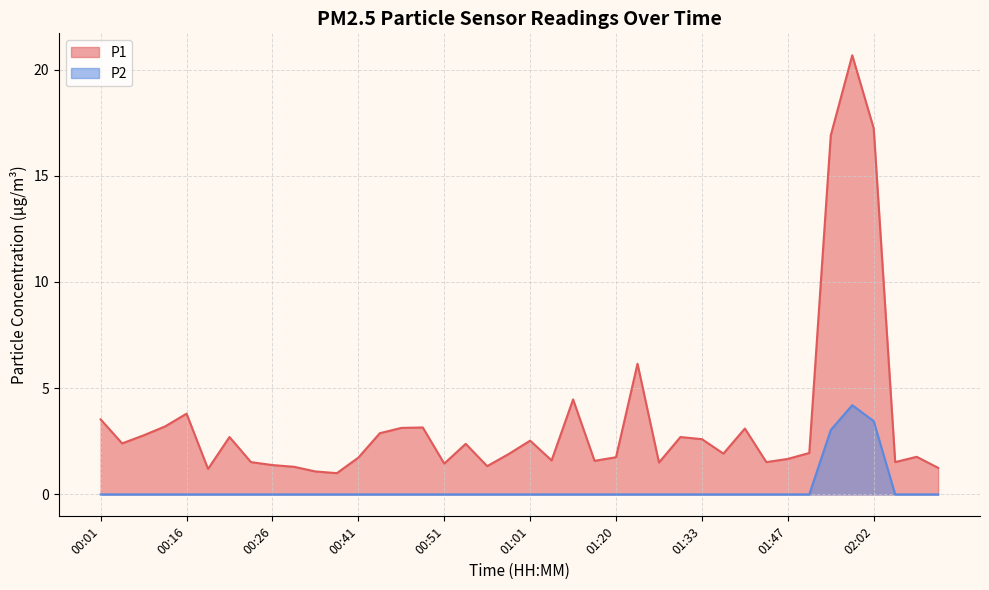

How many lines are shown in the chart?

2